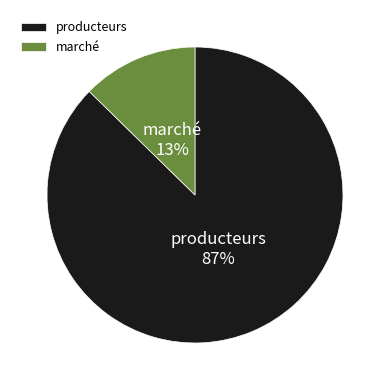

Is there a majority slice in this chart?

Yes